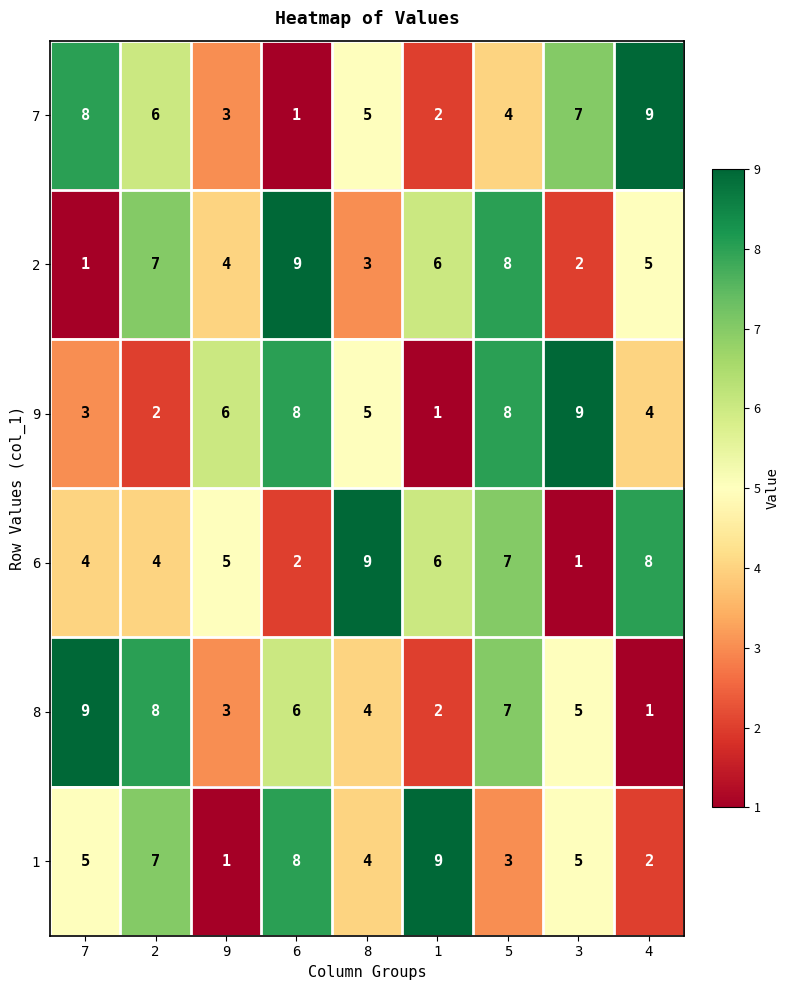

At which label does 7 reach its minimum?

6